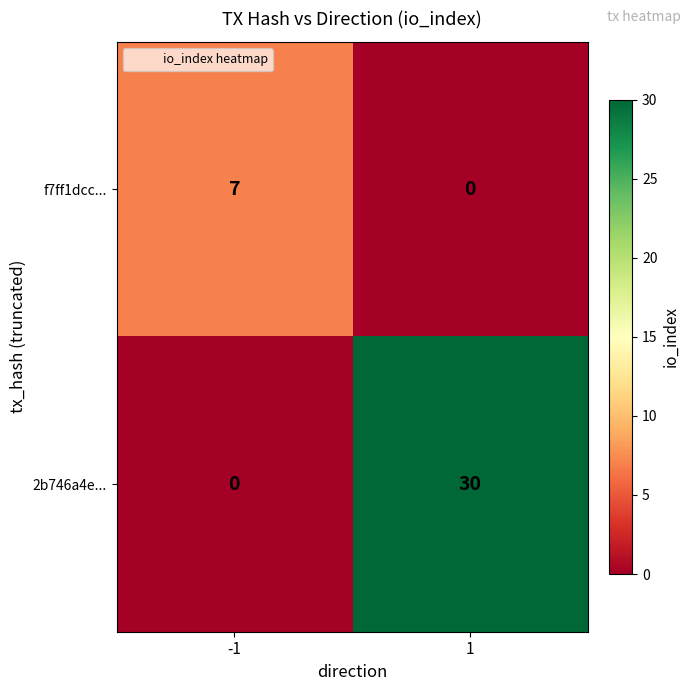

What is the maximum value for f7ff1dcc...?

7